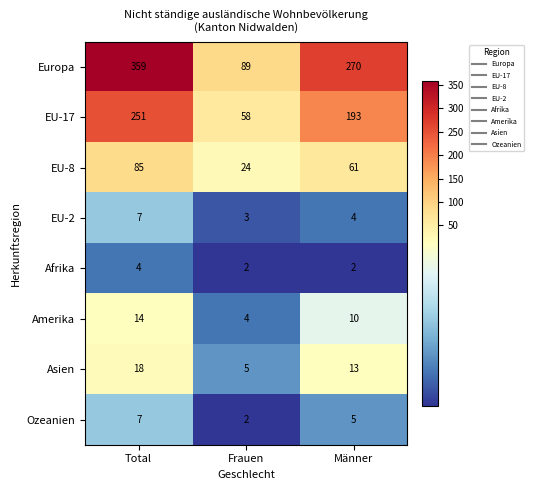

What is the difference between the Amerika values at Frauen and Männer?

6